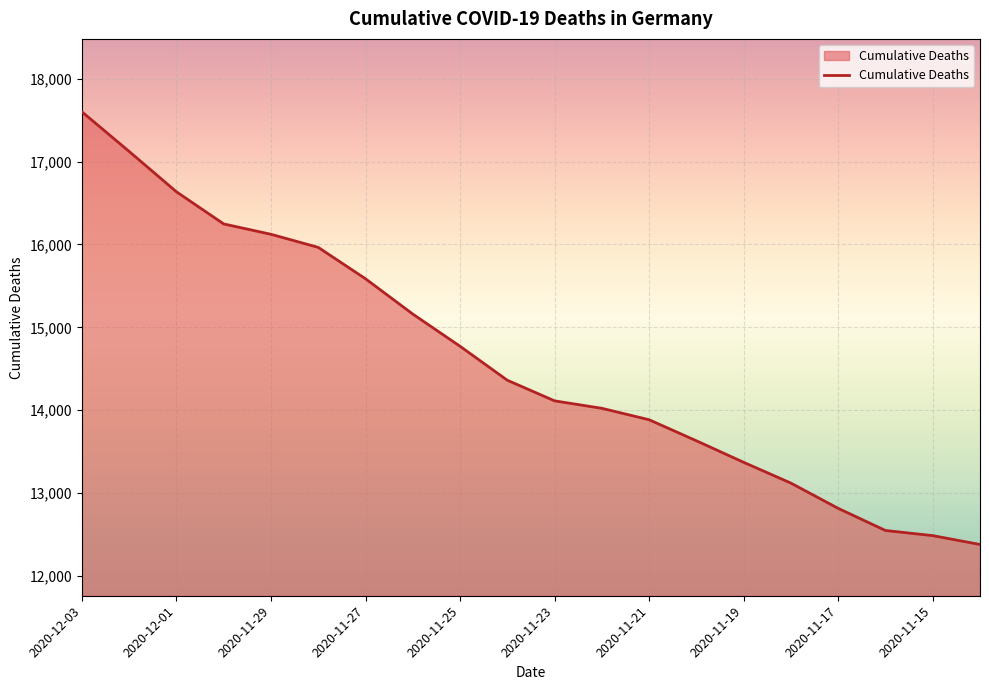

What is the smallest value displayed?

12378